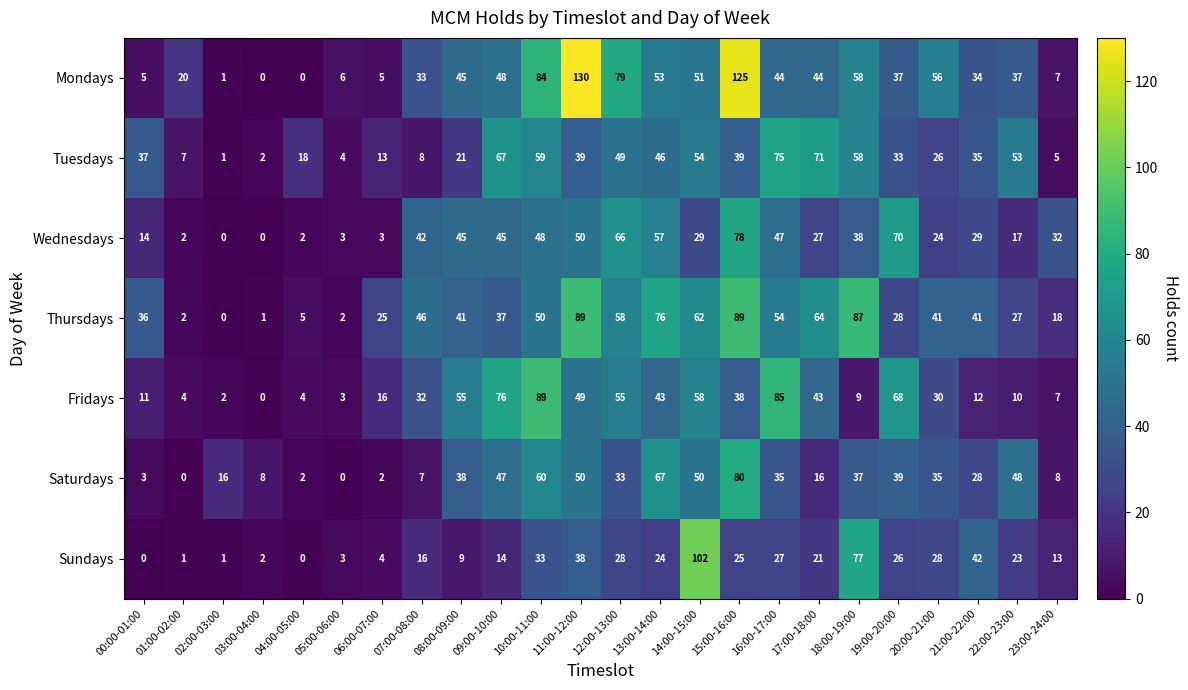

What is the sum of all Wednesdays values?

768